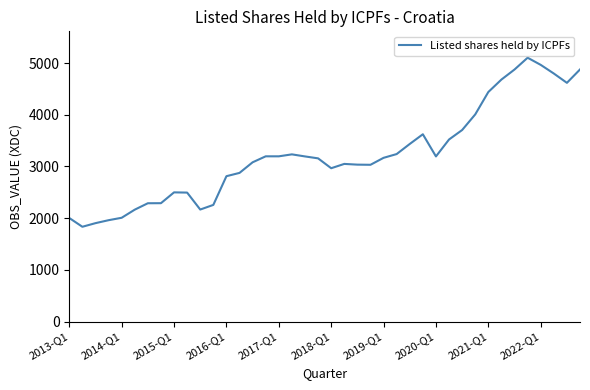

What is the maximum value shown in the chart?

5104.5